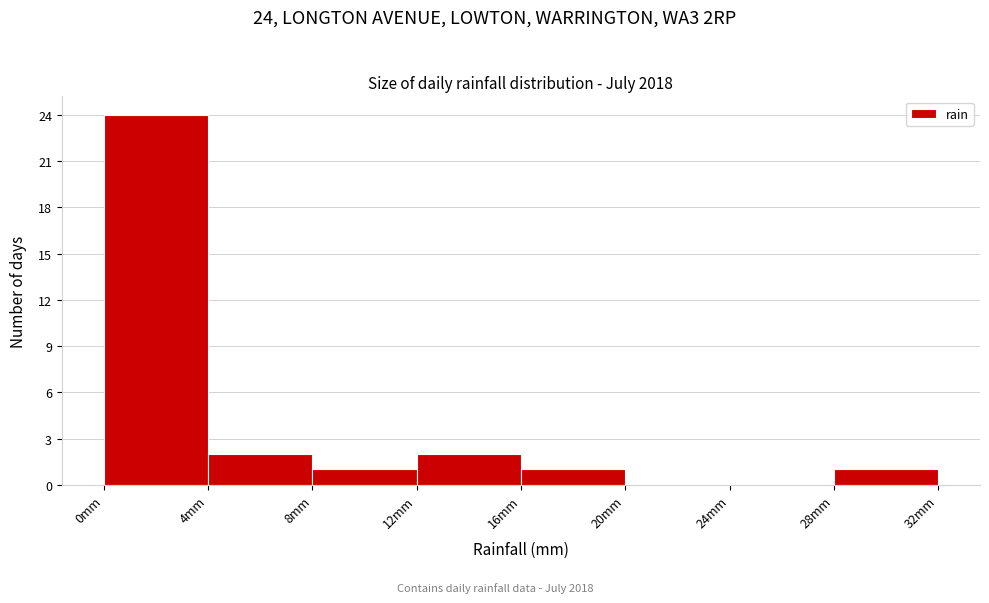

Which range on the x-axis has the tallest bar?

0 to 4